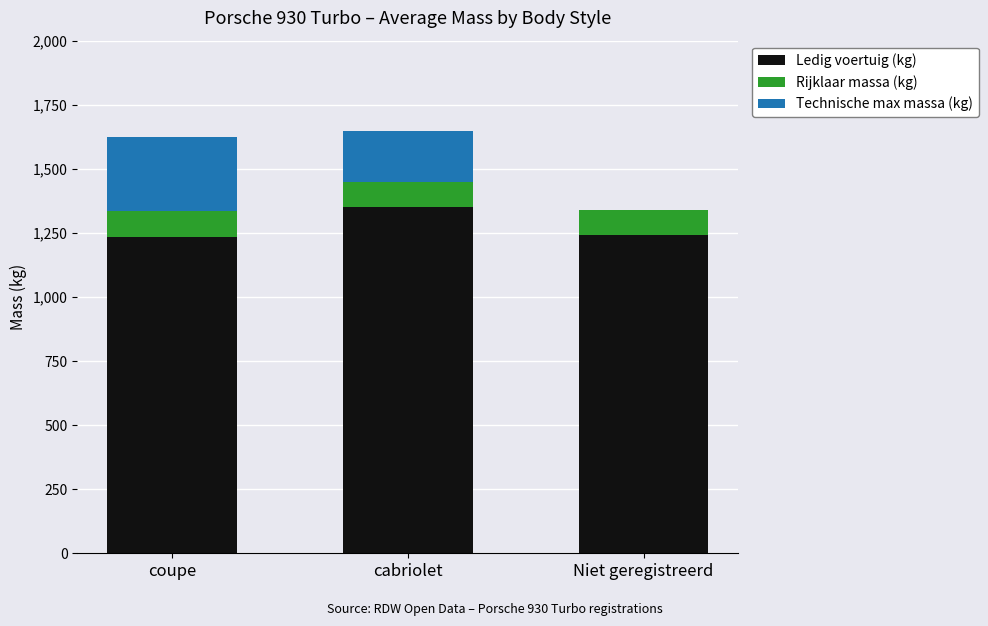

What is the sum of the Ledig voertuig (kg) values at coupe and cabriolet?

2584.3